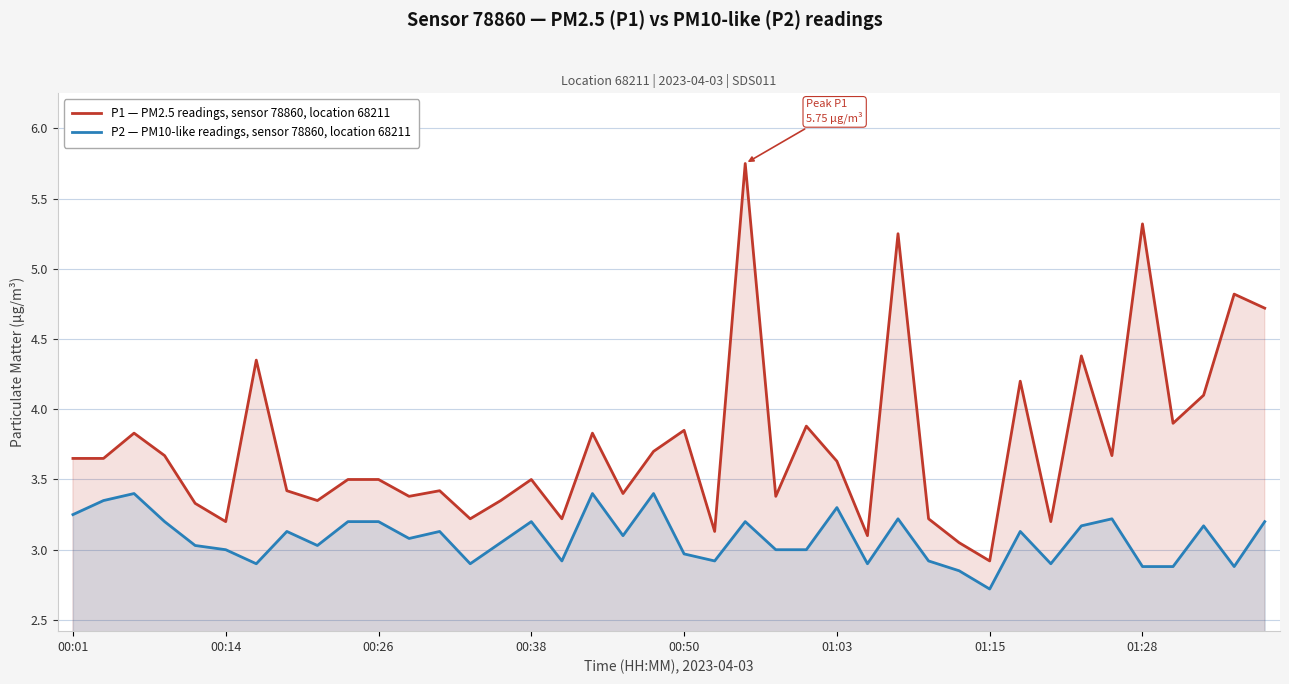

Which series has the widest spread of values?

P1 — PM2.5 readings, sensor 78860, location 68211